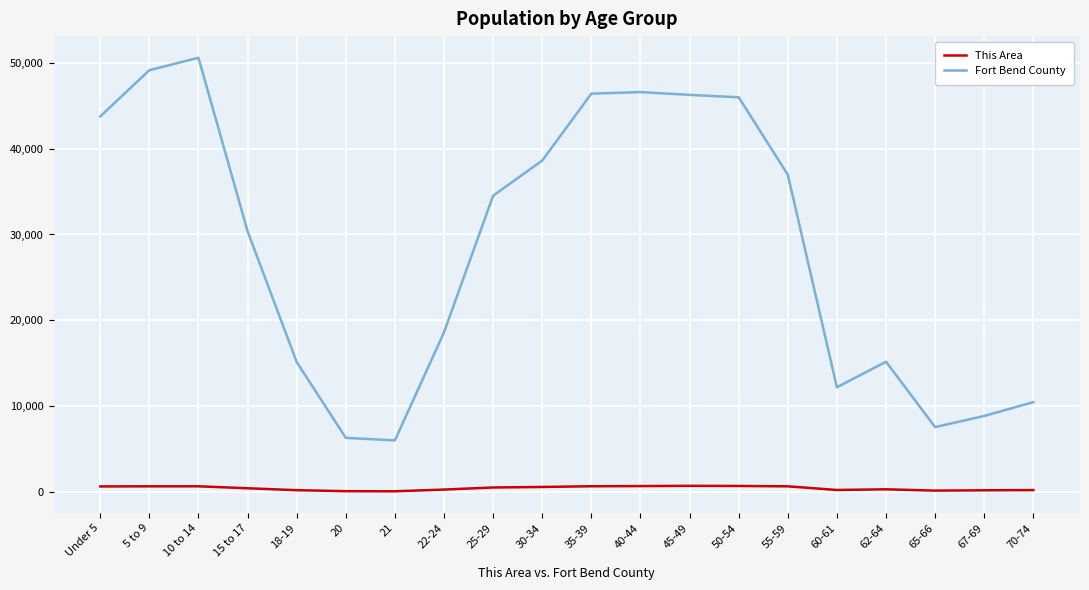

Which category has the highest value across all series?

10 to 14